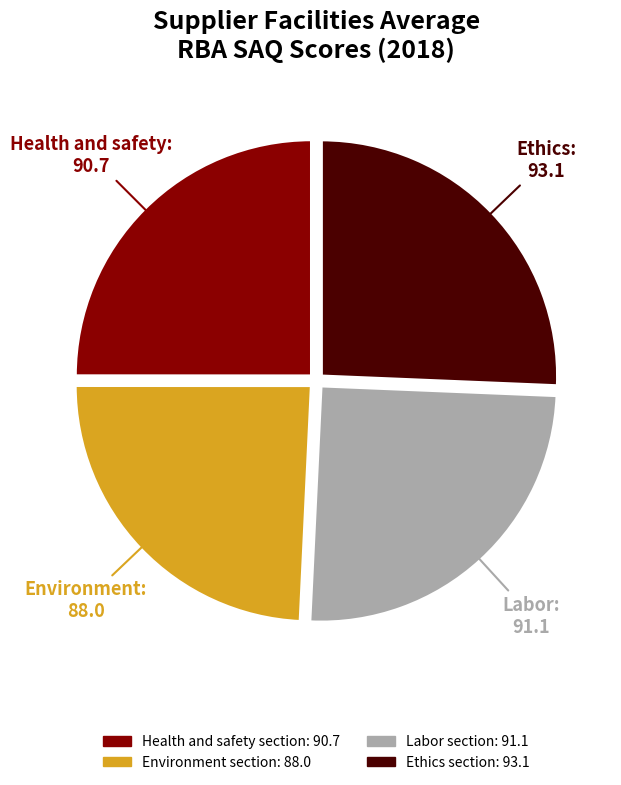

True or false: Environment section accounts for 39% of the total.

False